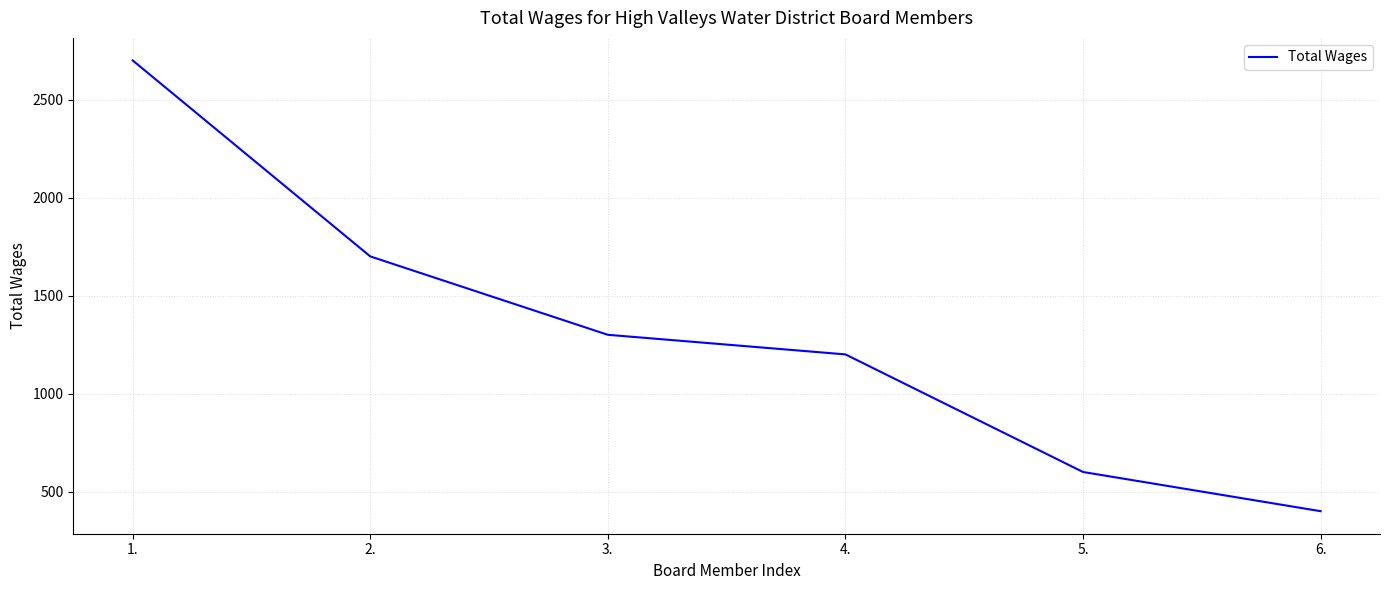

Reading left to right, extract all data points from this chart.

2700	1700	1300	1200	600	400